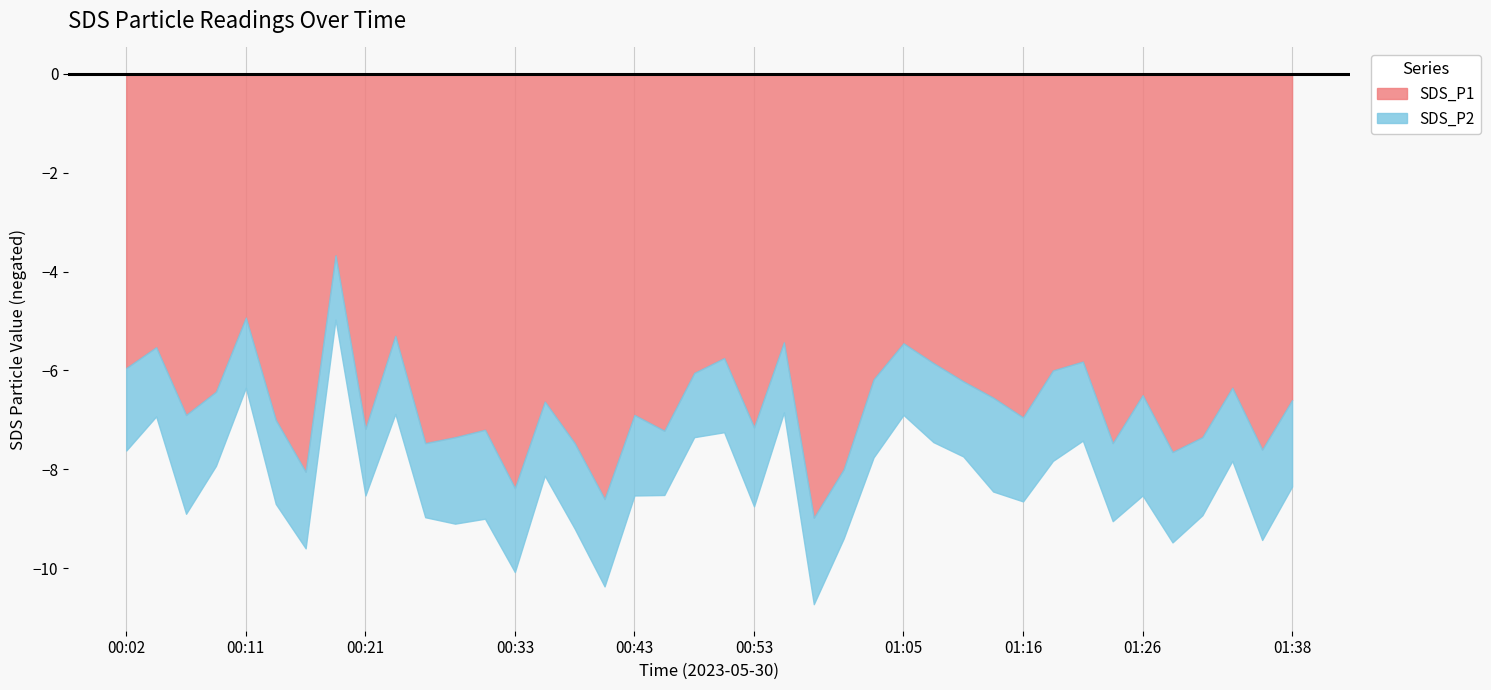

What is the label of the 9th point from the left?

2023/05/30 00:21